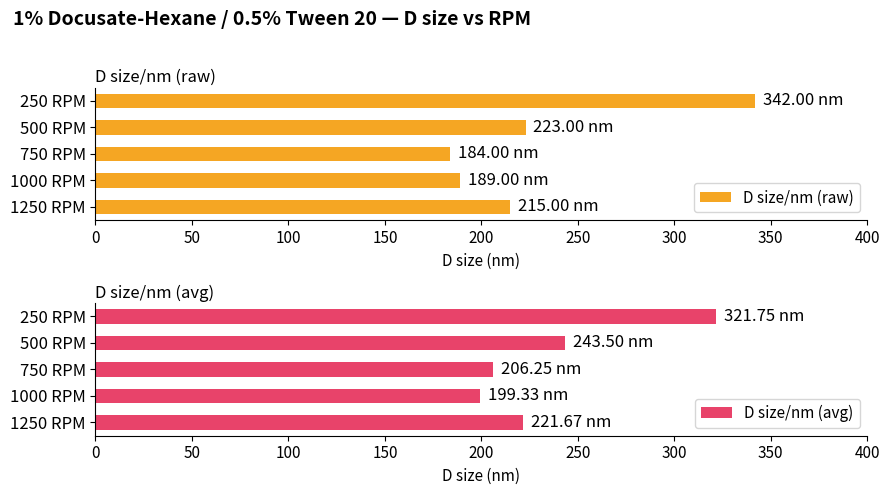

Is it true that D size/nm (avg) equals 206.2 at 750 RPM?

True